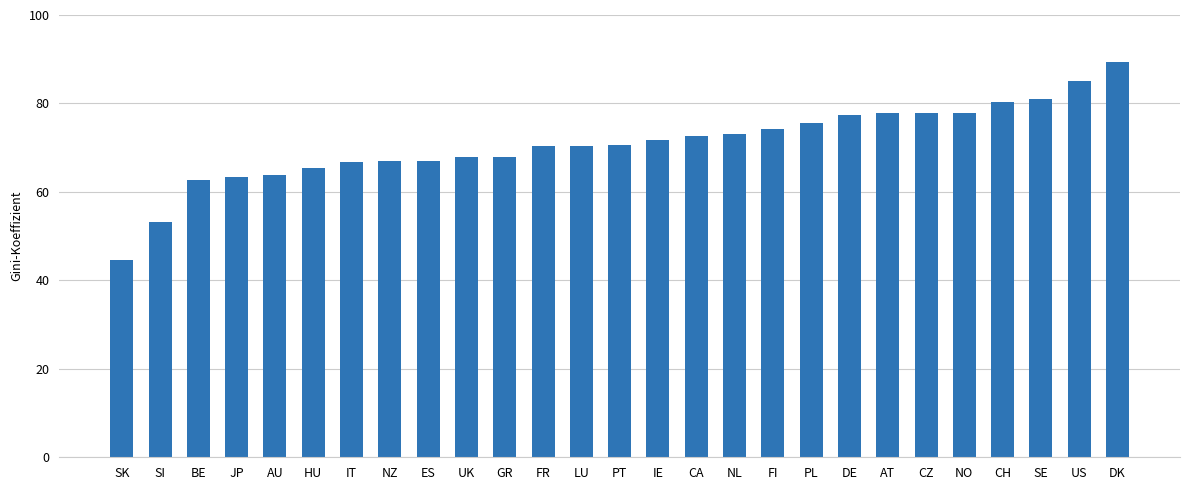

What is the difference between the values at FI and NL?

1.0